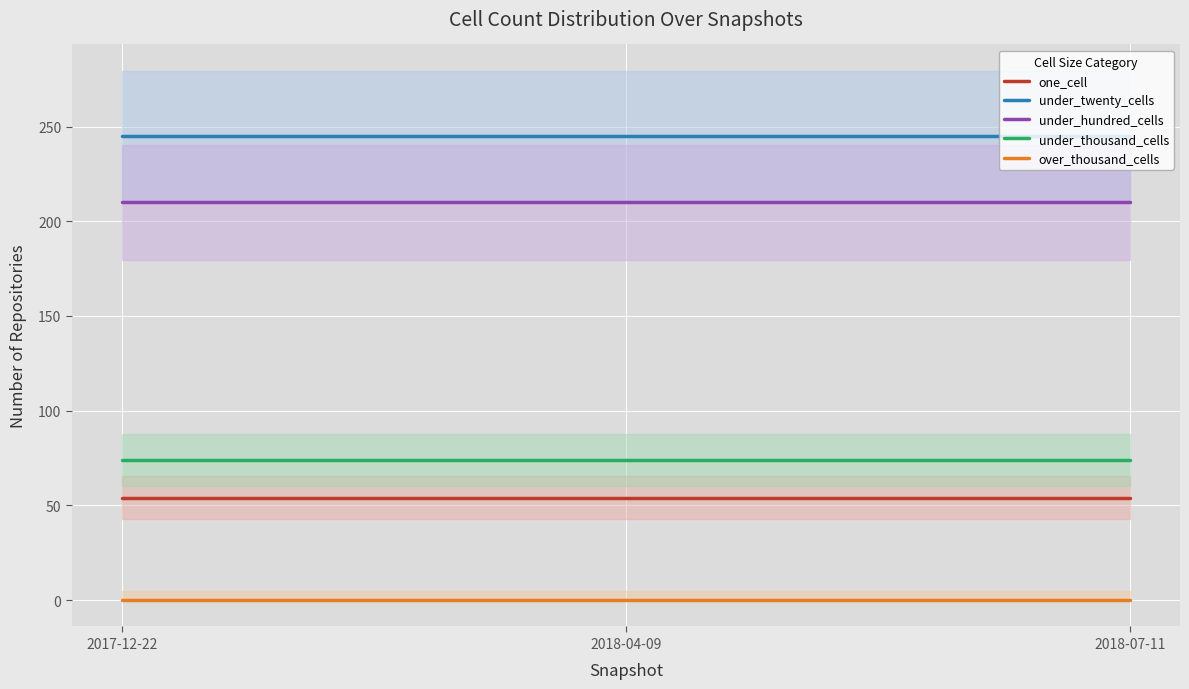

What position from the left is 2018-07-11?

3